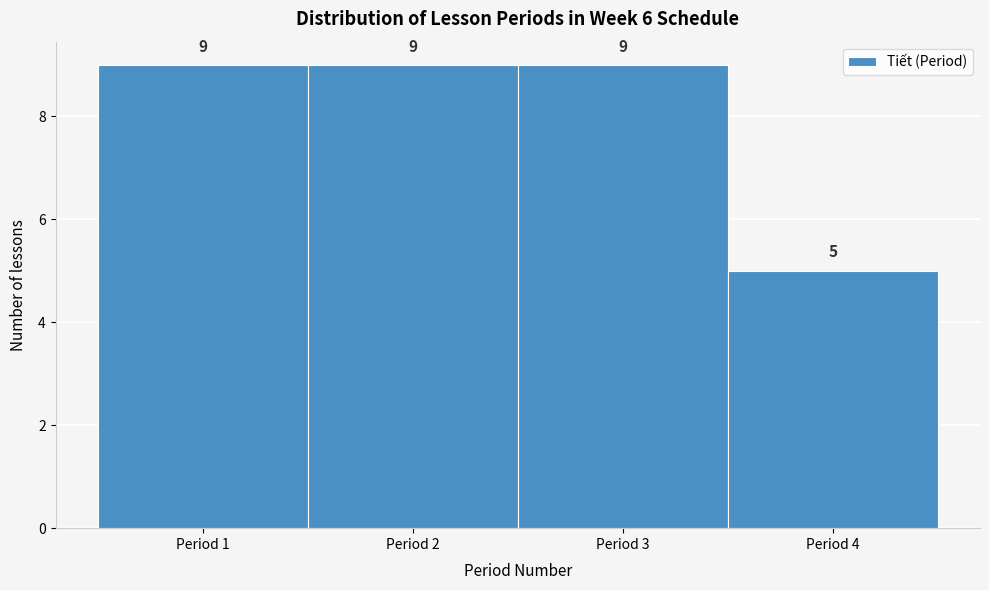

Reading left to right, list every bar in this chart as the range it spans on the x-axis followed by its height.

0.5 to 1.5: 9
1.5 to 2.5: 9
2.5 to 3.5: 9
3.5 to 4.5: 5